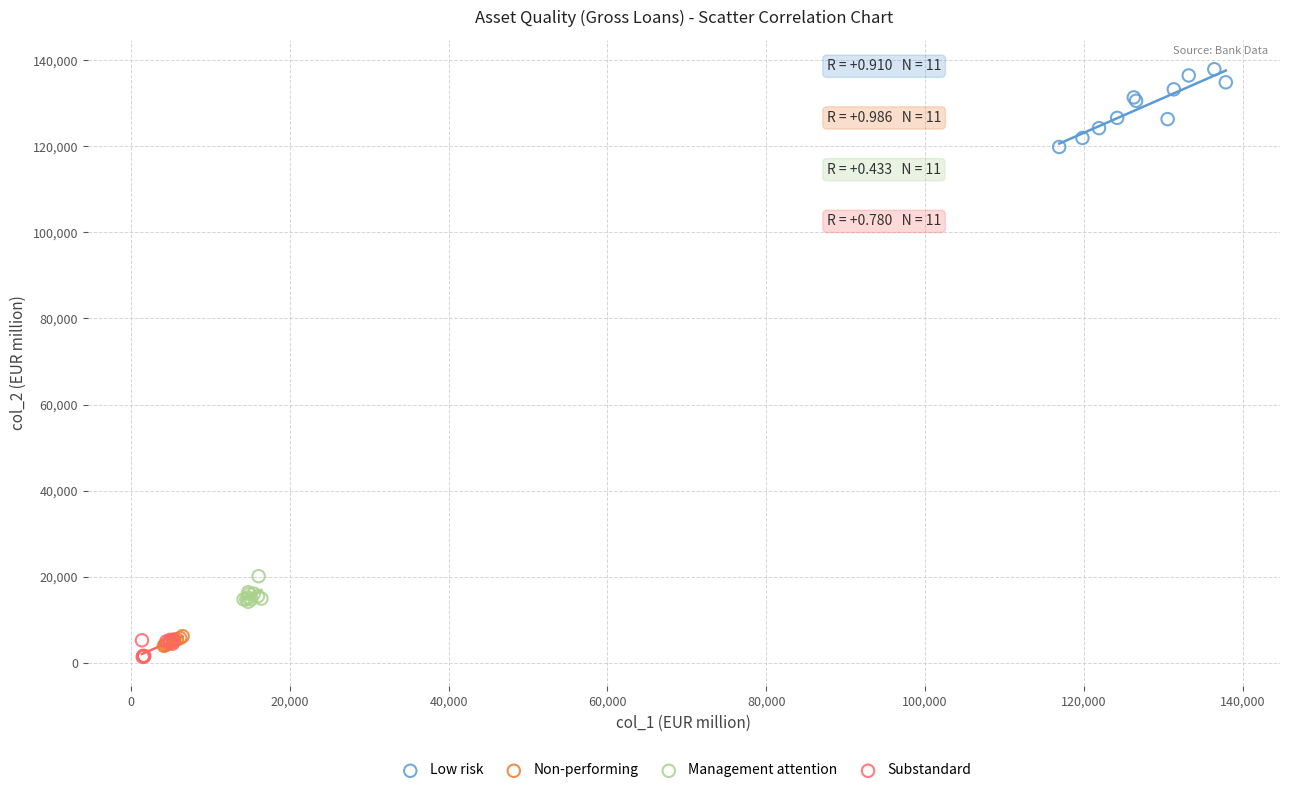

Which series reaches the maximum Y coordinate?

Low risk